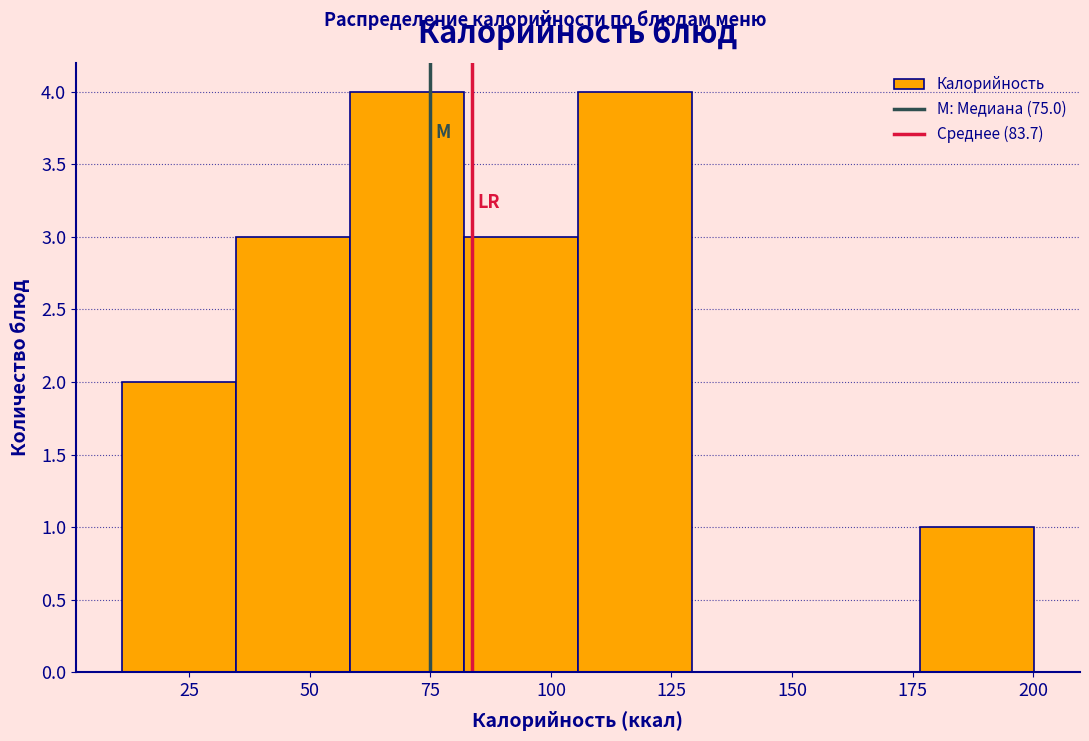

Reading left to right, list every bar in this chart as the range it spans on the x-axis followed by its height. Neither the bar edges nor the heights are printed on the chart, so give them approximately, as read against the axes.

10 to 35: 2
35 to 60: 3
60 to 80: 4
80 to 105: 3
105 to 130: 4
130 to 155: 0
155 to 175: 0
175 to 200: 1